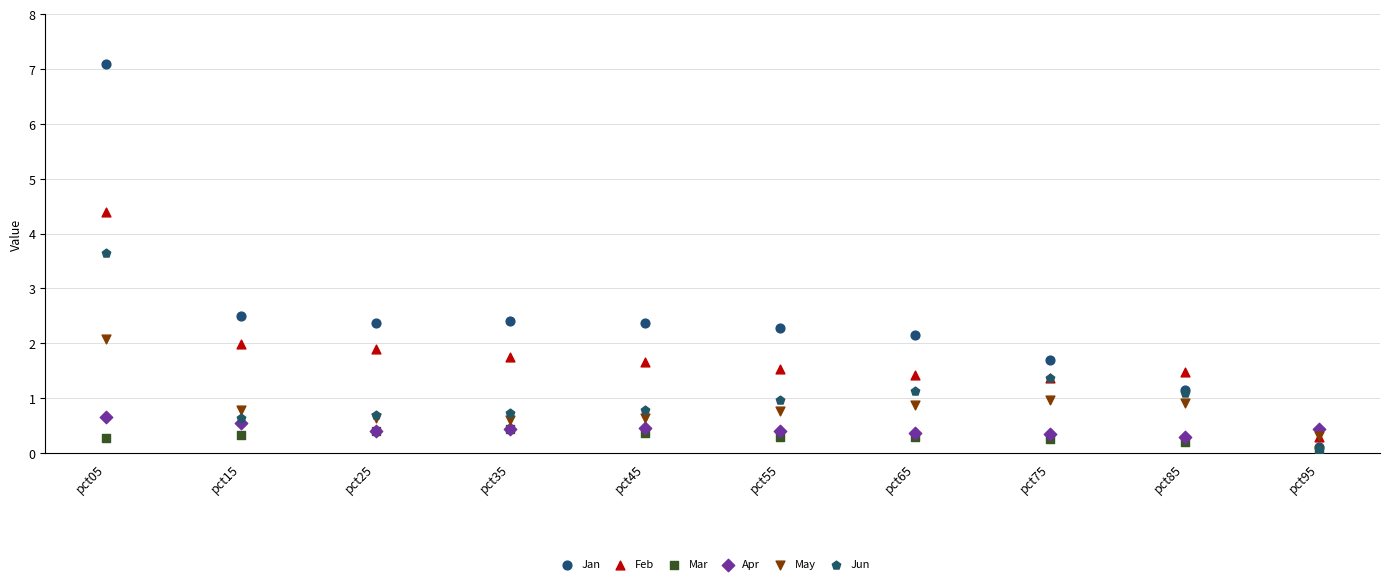

Across all series, what Y value is closest to 3?

2.5